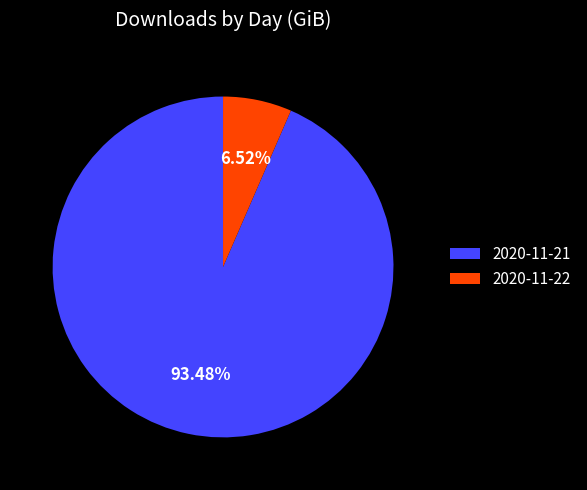

How many segments does this pie chart have?

2